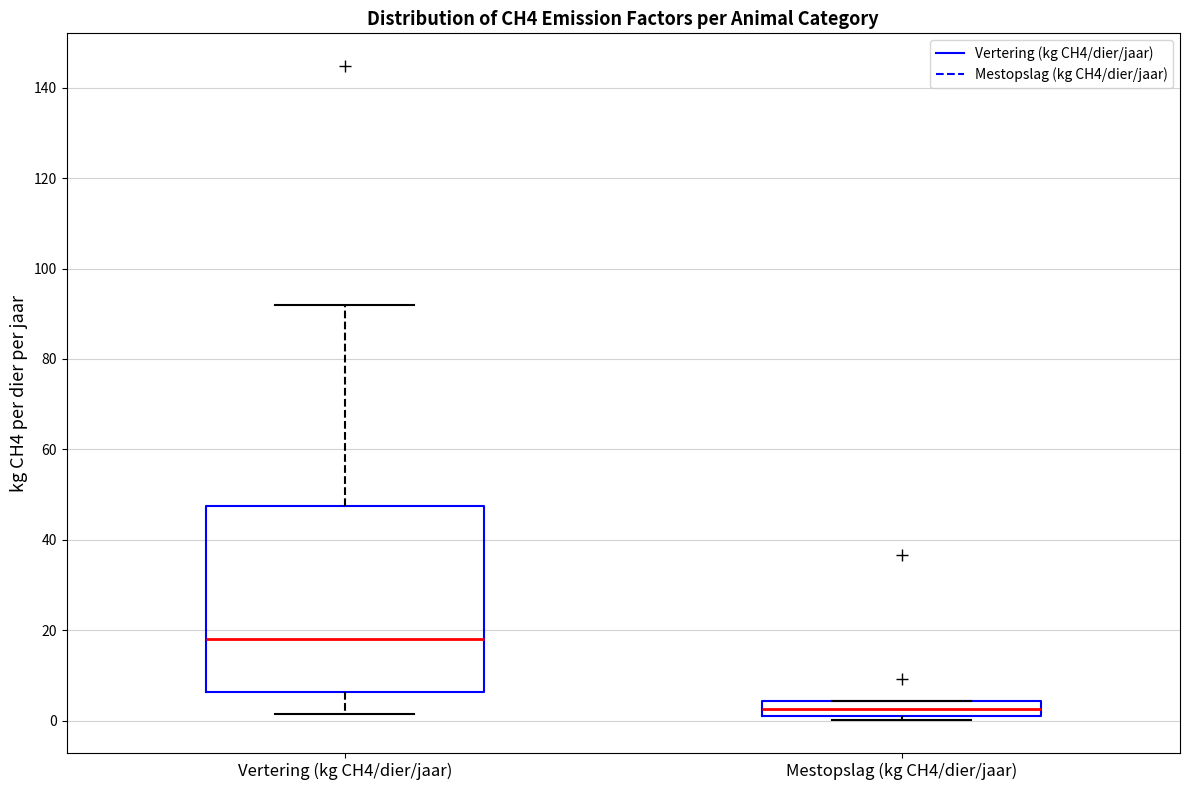

Which box has the lowest median line?

Mestopslag (kg CH4/dier/jaar)